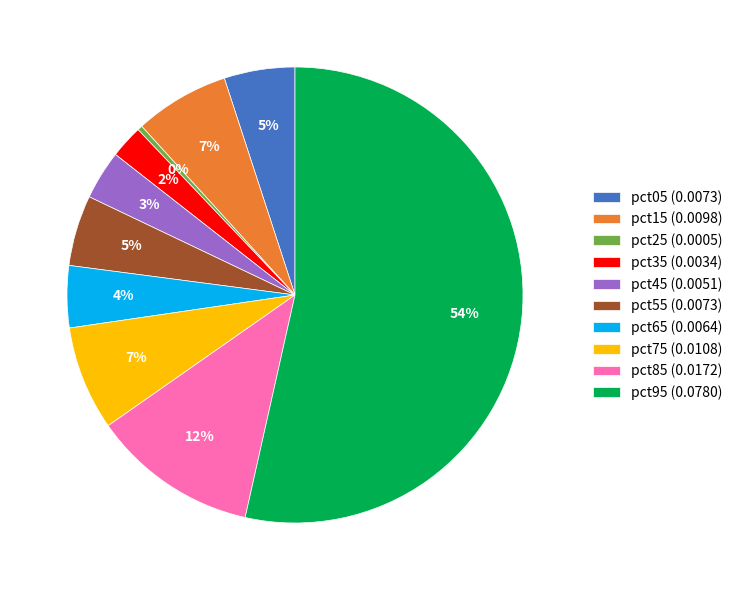

To the nearest percent, what percentage of the pie is pct85?

12%